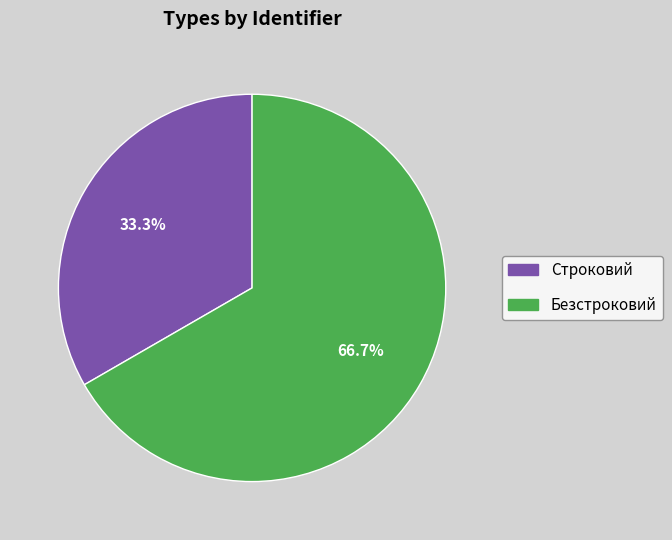

To the nearest percent, what portion does Безстроковий represent?

67%